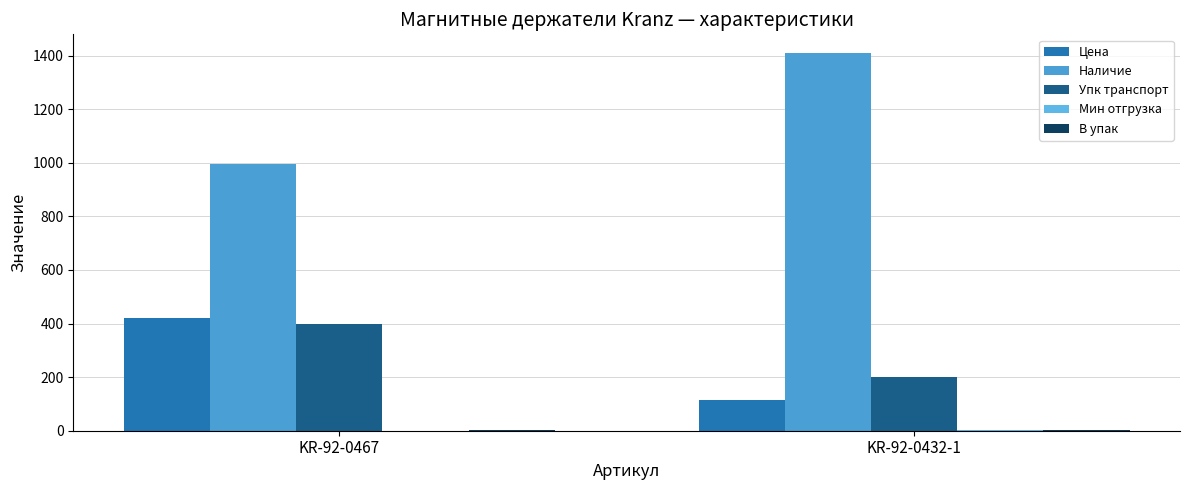

True or false: Наличие has a value of 1634.8 at KR-92-0467.

False